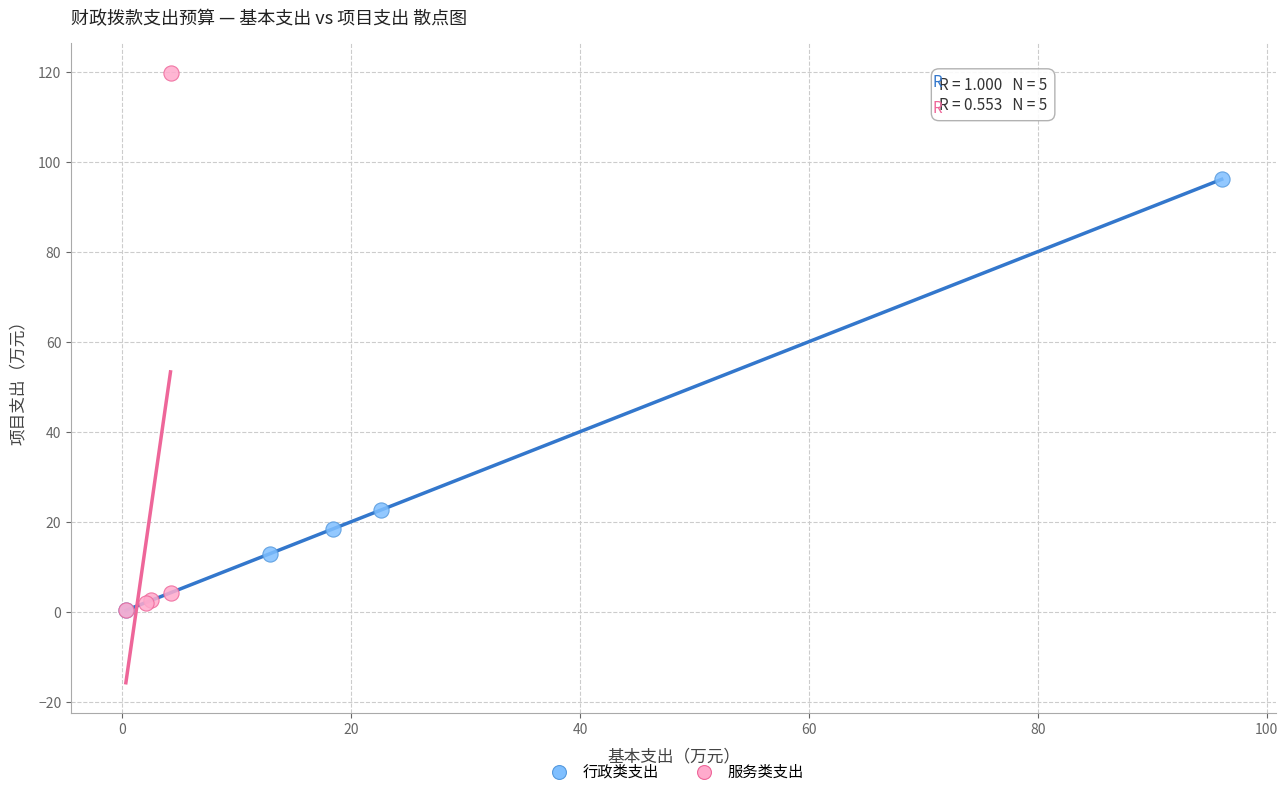

Which series contains the highest Y value?

服务类支出